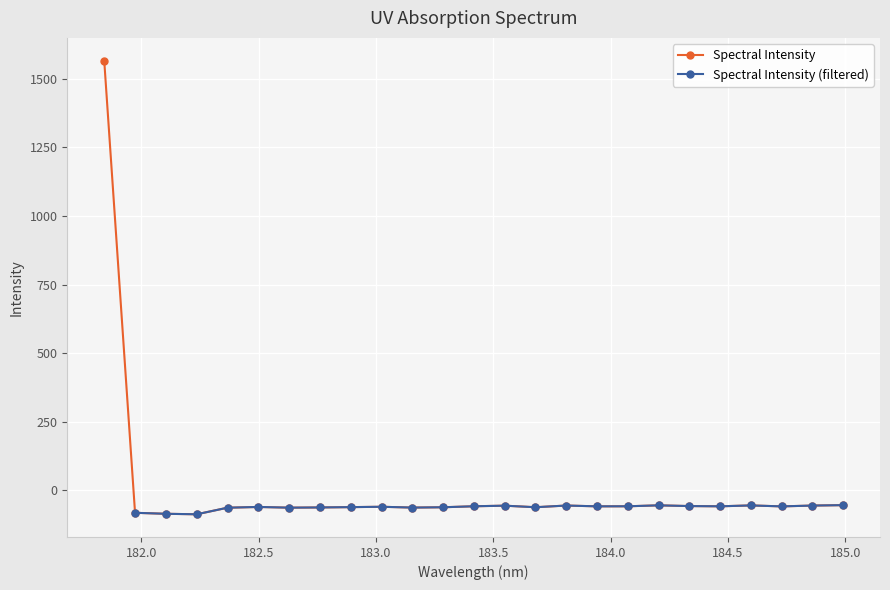

True or false: the data shows -55.6 at 183.5488263418.

True